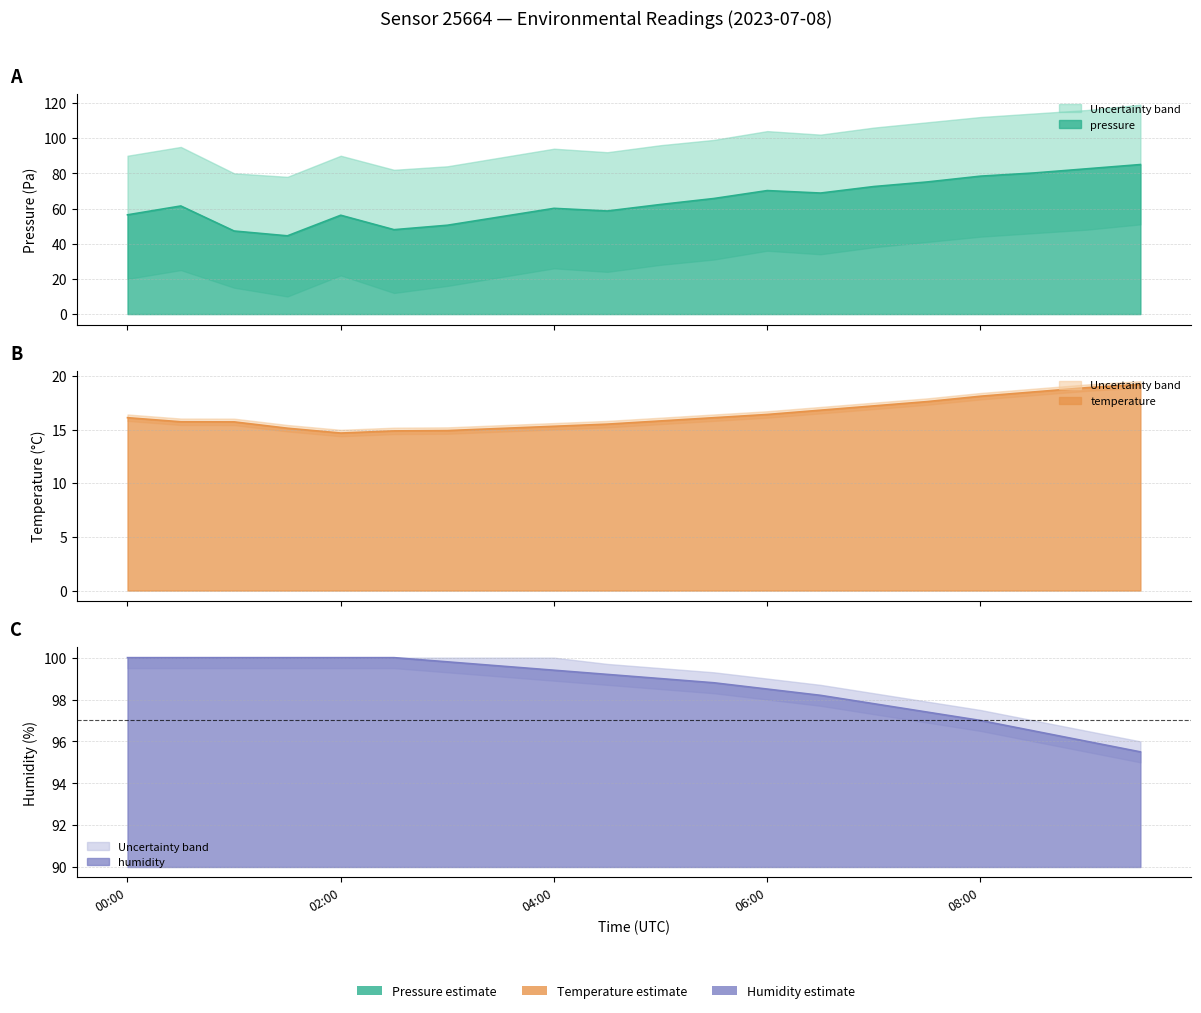

Which series has the largest total across all categories?

humidity